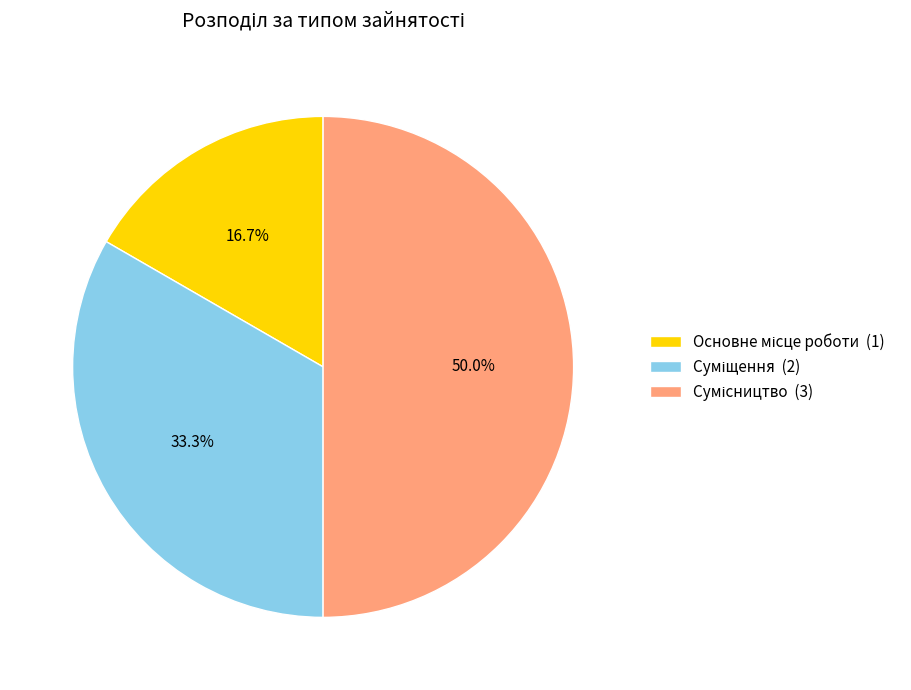

The Суміщення slice represents 33% of the pie. True or false?

True